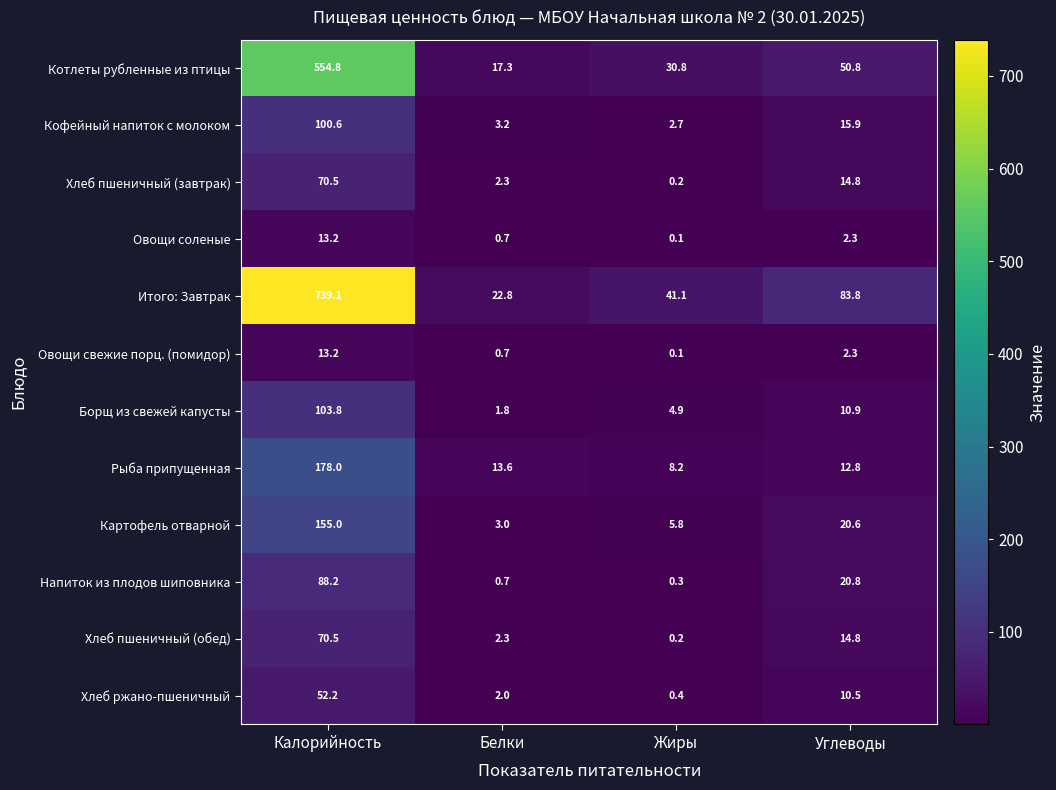

What is the difference between the highest and lowest values at Белки?

22.1